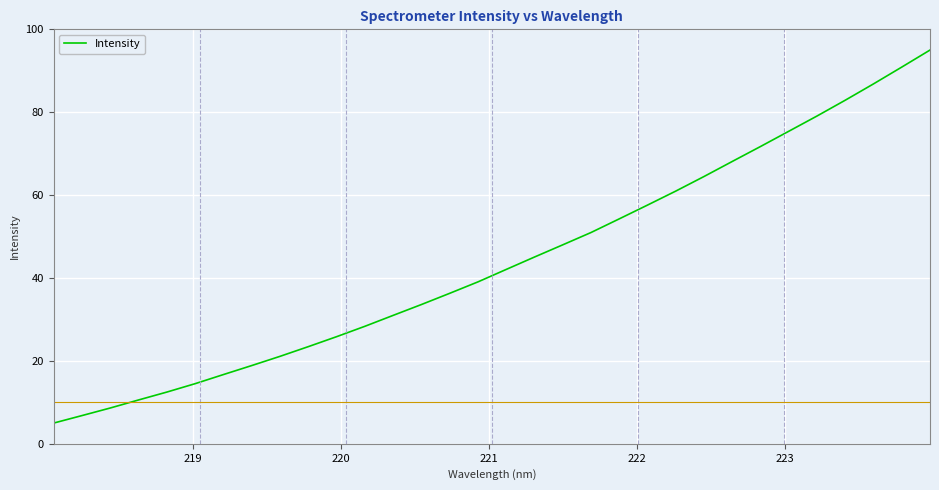

Reading left to right, what are all the values shown in this chart?

5.0	6.8	8.6	10.6	12.5	14.5	16.7	18.9	21.1	23.4	25.8	28.4	31.0	33.6	36.3	39.1	42.1	45.1	48.0	51.0	54.3	57.6	61.0	64.5	68.1	71.7	75.4	79.1	82.9	86.8	90.9	95.0